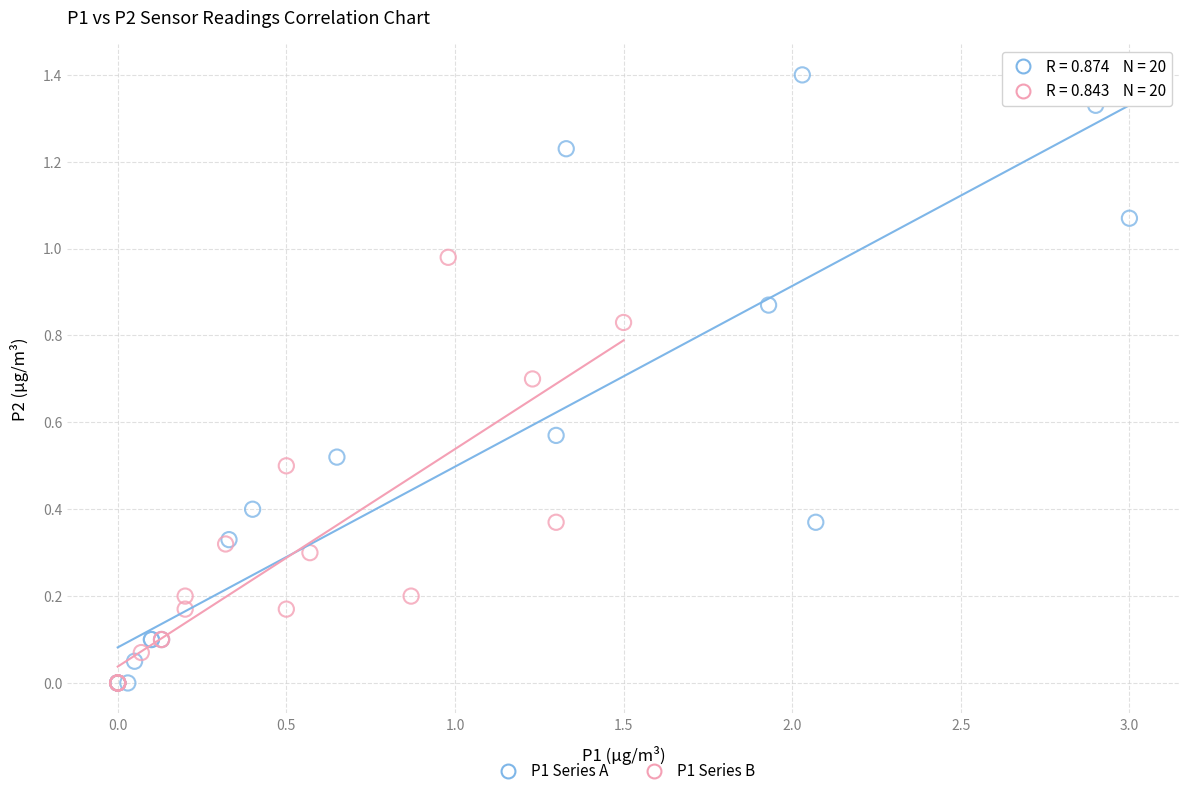

Which series has the largest Y range (max minus min)?

P1 Series A